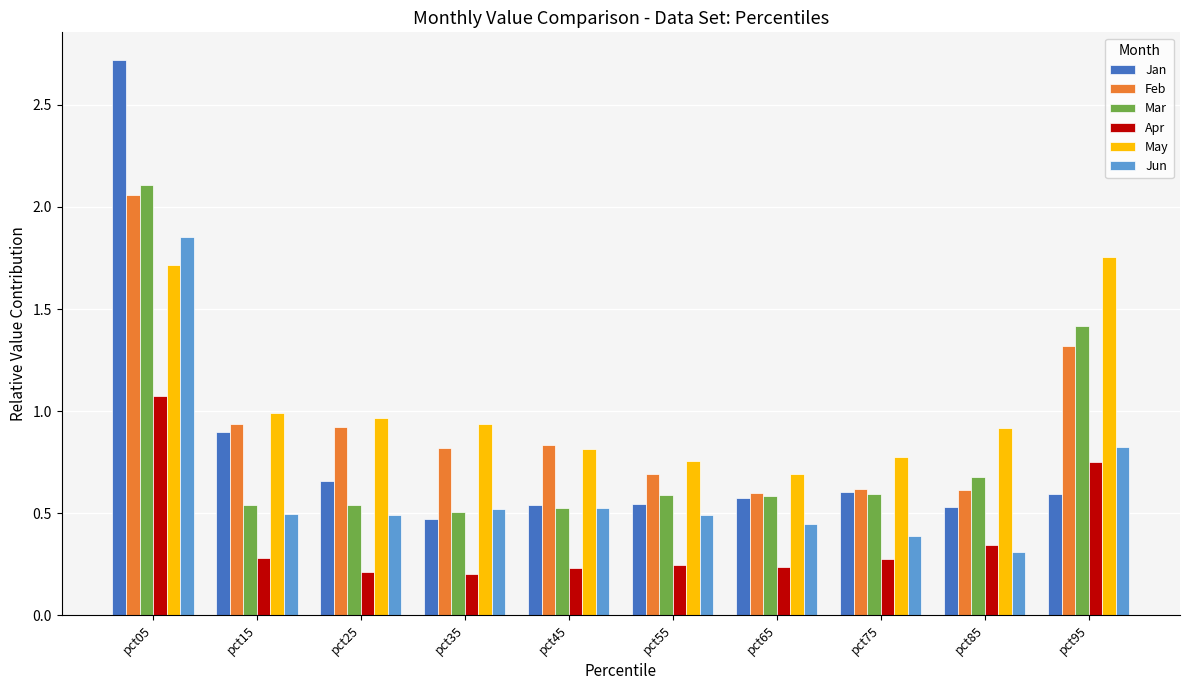

At how many categories does at least one series exceed 0?

10